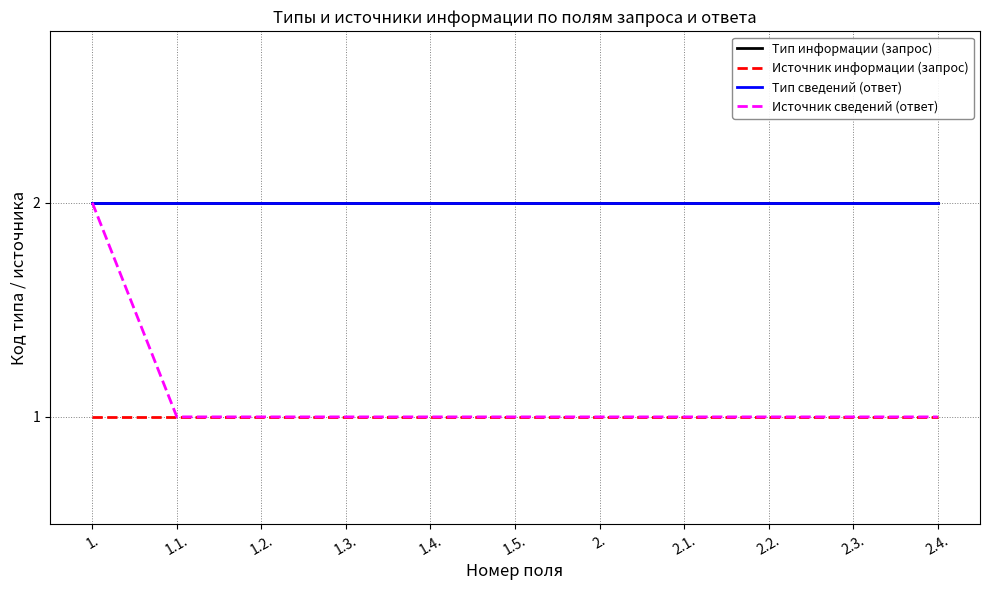

At how many categories does at least one series exceed 1?

11